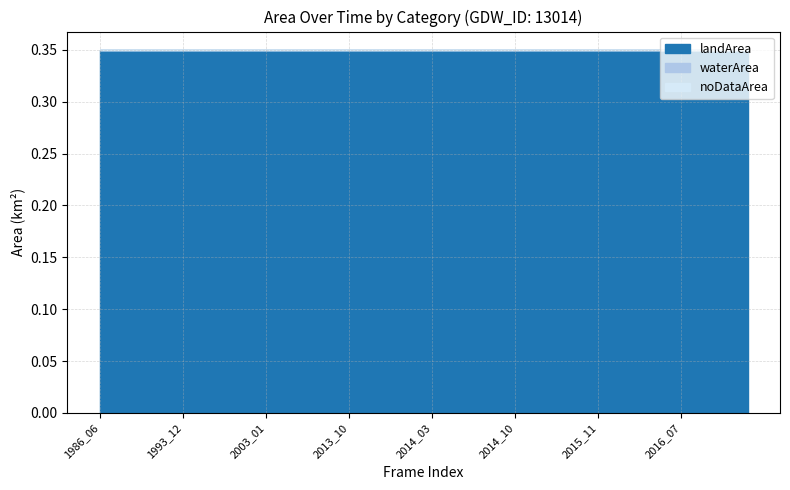

Reading right to left, extract all data points from this chart.

landArea: 0.3	0.3	0.3	0.3	0.3	0.3	0.3	0.3	0.3	0.3	0.3	0.3	0.3	0.3	0.3	0.3	0.3	0.3	0.3	0.3	0.3	0.3	0.3	0.3	0.3	0.3	0.3	0.3	0.3	0.3	0.3	0.3	0.3	0.3	0.3	0.3	0.3	0.3	0.3	0.3
waterArea: 0.0	0.0	0.0	0.0	0.0	0.0	0.0	0.0	0.0	0.0	0.0	0.0	0.0	0.0	0.0	0.0	0.0	0.0	0.0	0.0	0.0	0.0	0.0	0.0	0.0	0.0	0.0	0.0	0.0	0.0	0.0	0.0	0.0	0.0	0.0	0.0	0.0	0.0	0.0	0.0
noDataArea: 0.0	0.0	0.0	0.0	0.0	0.0	0.0	0.0	0.0	0.0	0.0	0.0	0.0	0.0	0.0	0.0	0.0	0.0	0.0	0.0	0.0	0.0	0.0	0.0	0.0	0.0	0.0	0.0	0.0	0.0	0.0	0.0	0.0	0.0	0.0	0.0	0.0	0.0	0.0	0.0